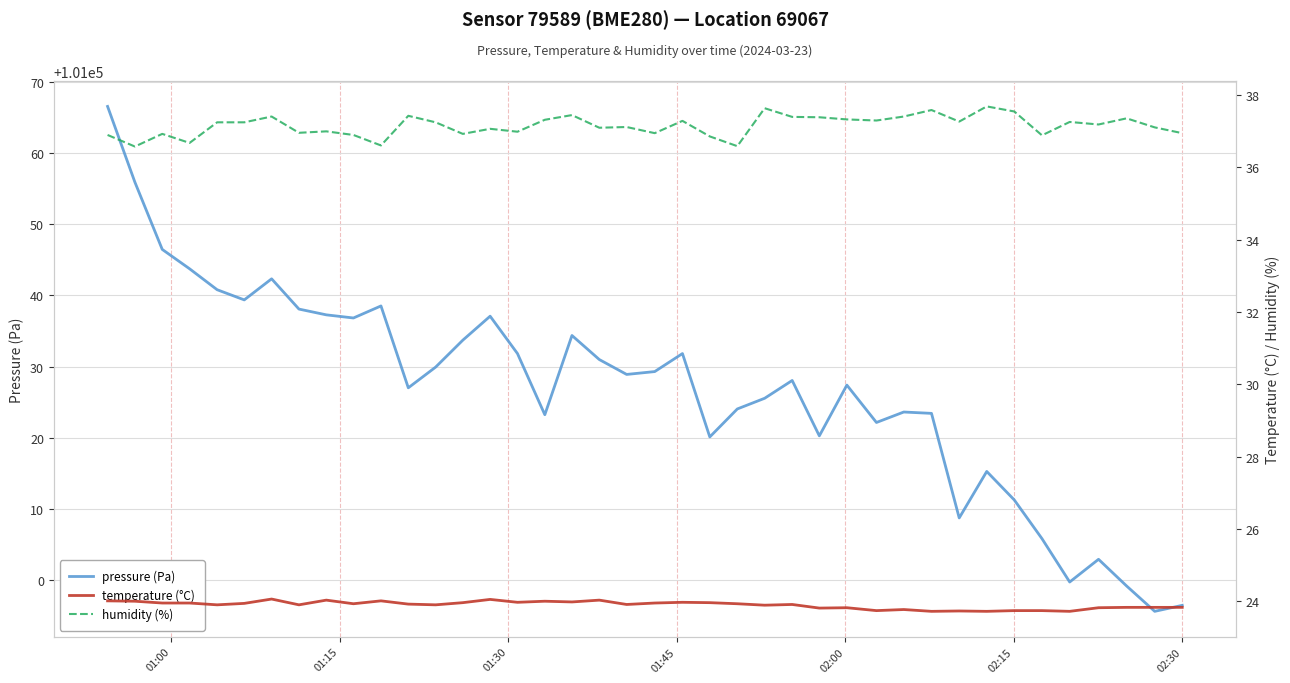

True or false: temperature (°C) and humidity (%) cross at least once.

False